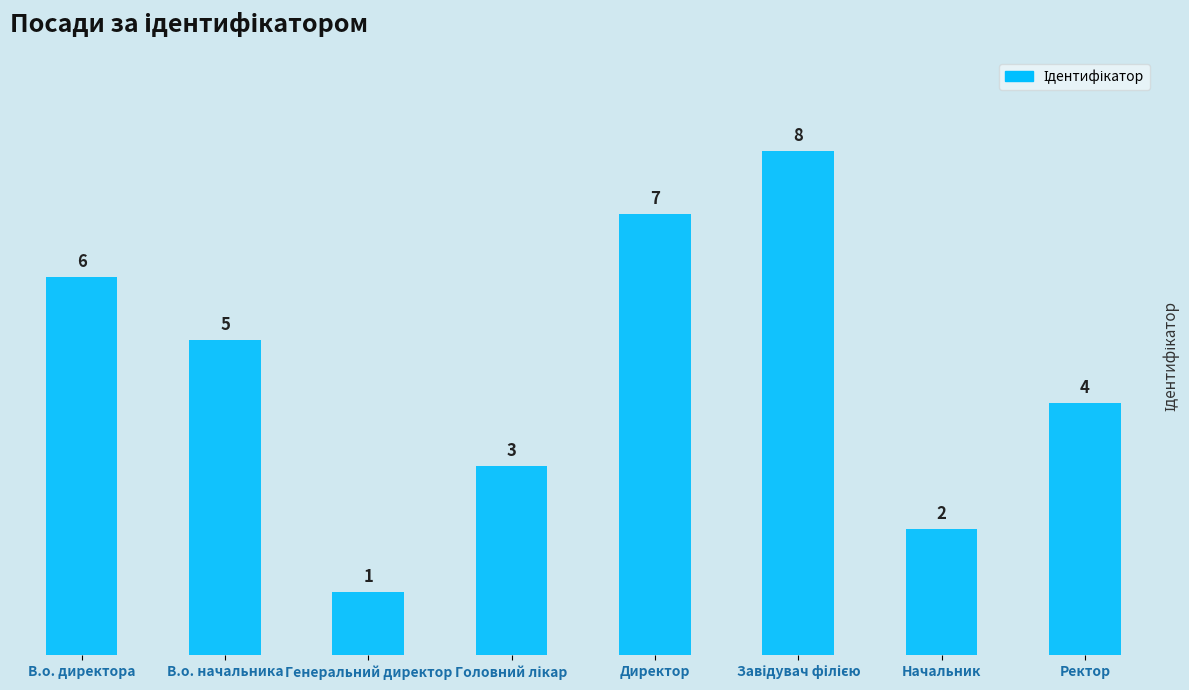

Does the chart contain stacked bars?

No